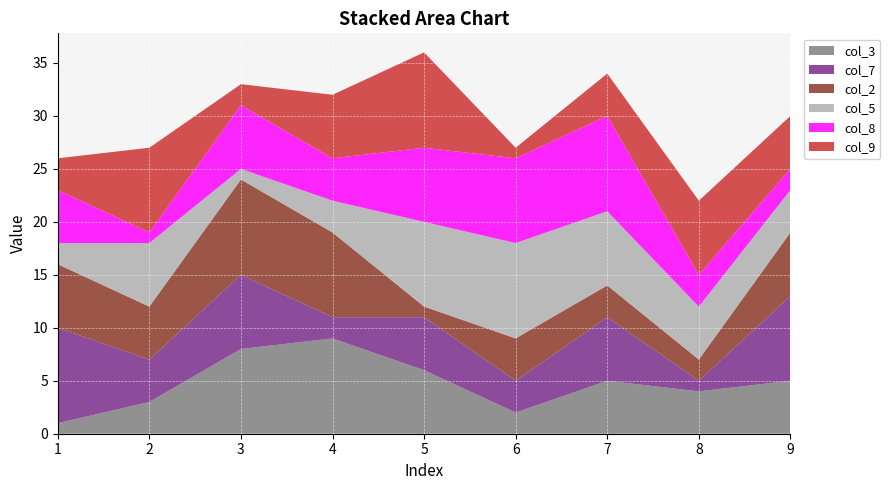

Reading left to right, what are all the values shown in this chart?

col_3: 1=1	2=3	3=8	4=9	5=6	6=2	7=5	8=4	9=5
col_7: 1=9	2=4	3=7	4=2	5=5	6=3	7=6	8=1	9=8
col_2: 1=6	2=5	3=9	4=8	5=1	6=4	7=3	8=2	9=6
col_5: 1=2	2=6	3=1	4=3	5=8	6=9	7=7	8=5	9=4
col_8: 1=5	2=1	3=6	4=4	5=7	6=8	7=9	8=3	9=2
col_9: 1=3	2=8	3=2	4=6	5=9	6=1	7=4	8=7	9=5